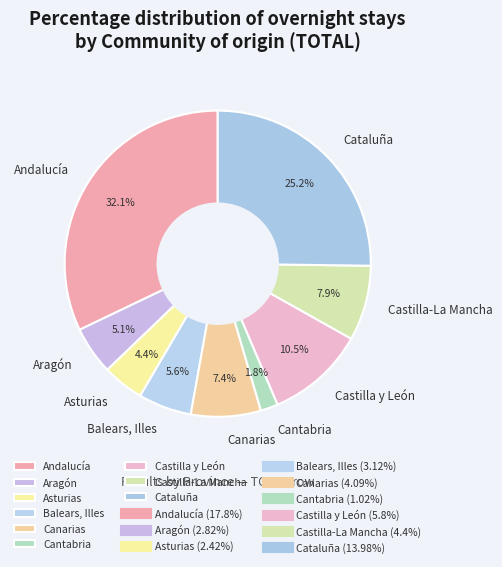

What percentage is NOT represented by Cataluña?

74.8%